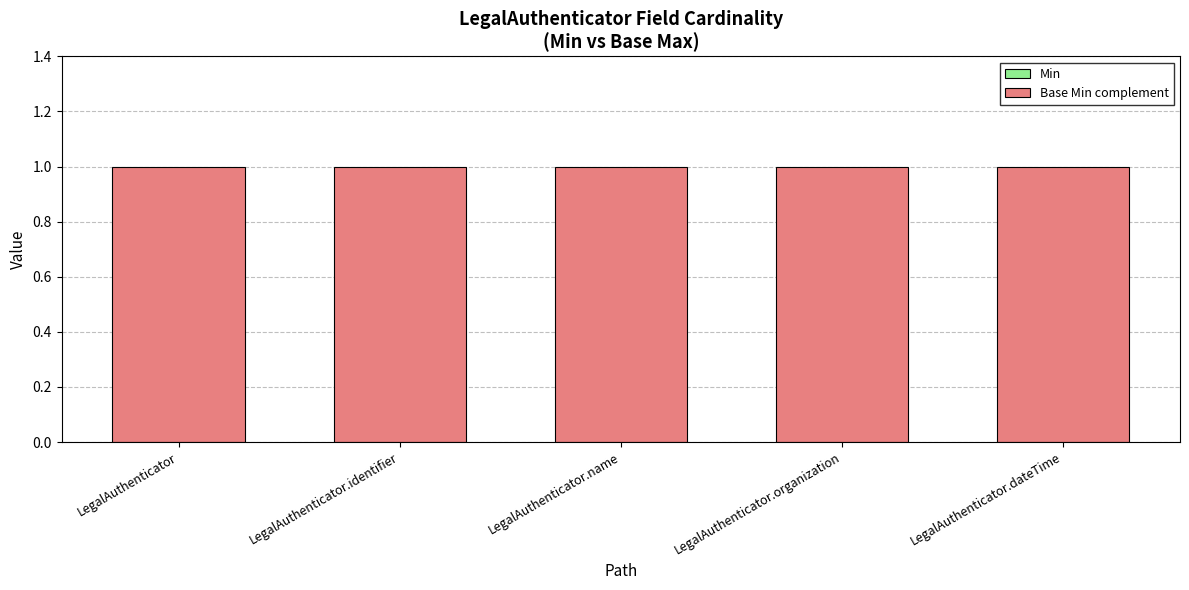

Where is Min nearest to the value 0?

LegalAuthenticator